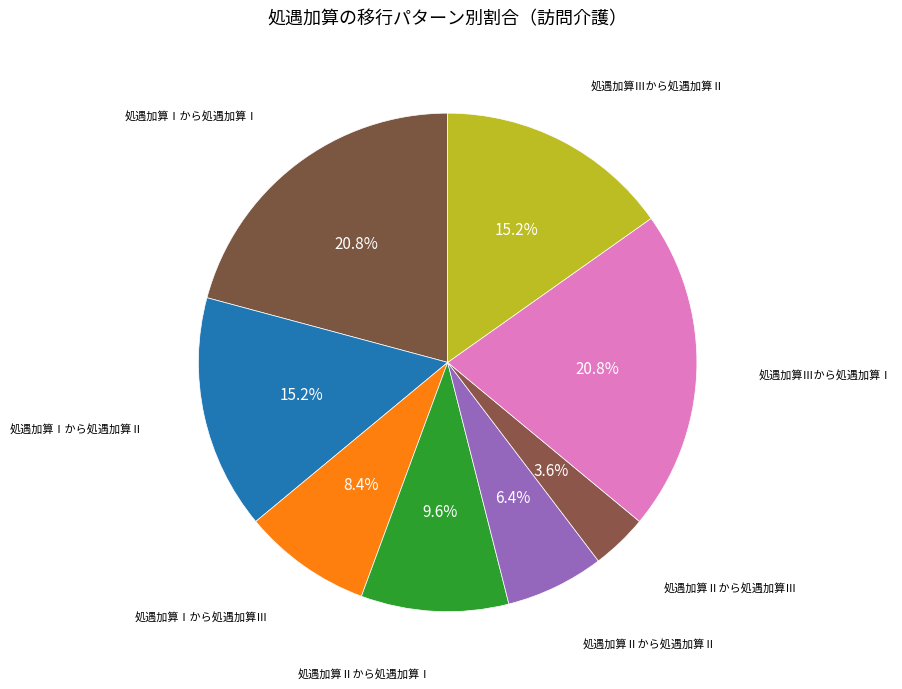

The 処遇加算Ⅲから処遇加算Ⅰ slice represents 21% of the pie. True or false?

True